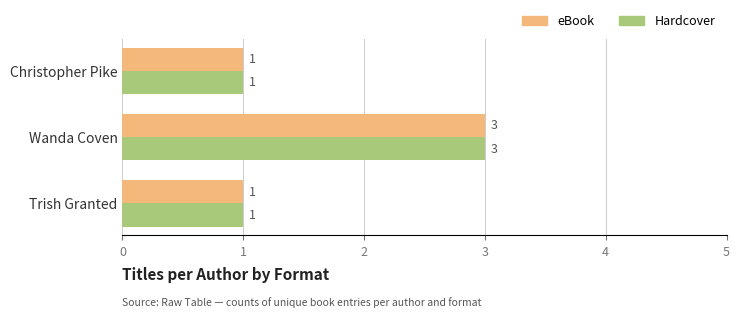

What is the difference between the maximum and minimum values in the eBook series?

2